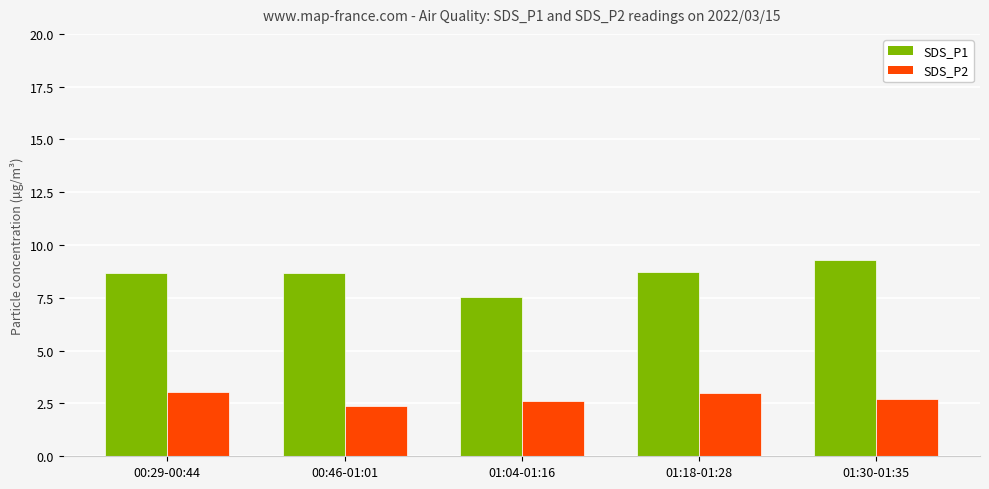

The value of SDS_P2 at 01:04-01:16 is 2.6. True or false?

True